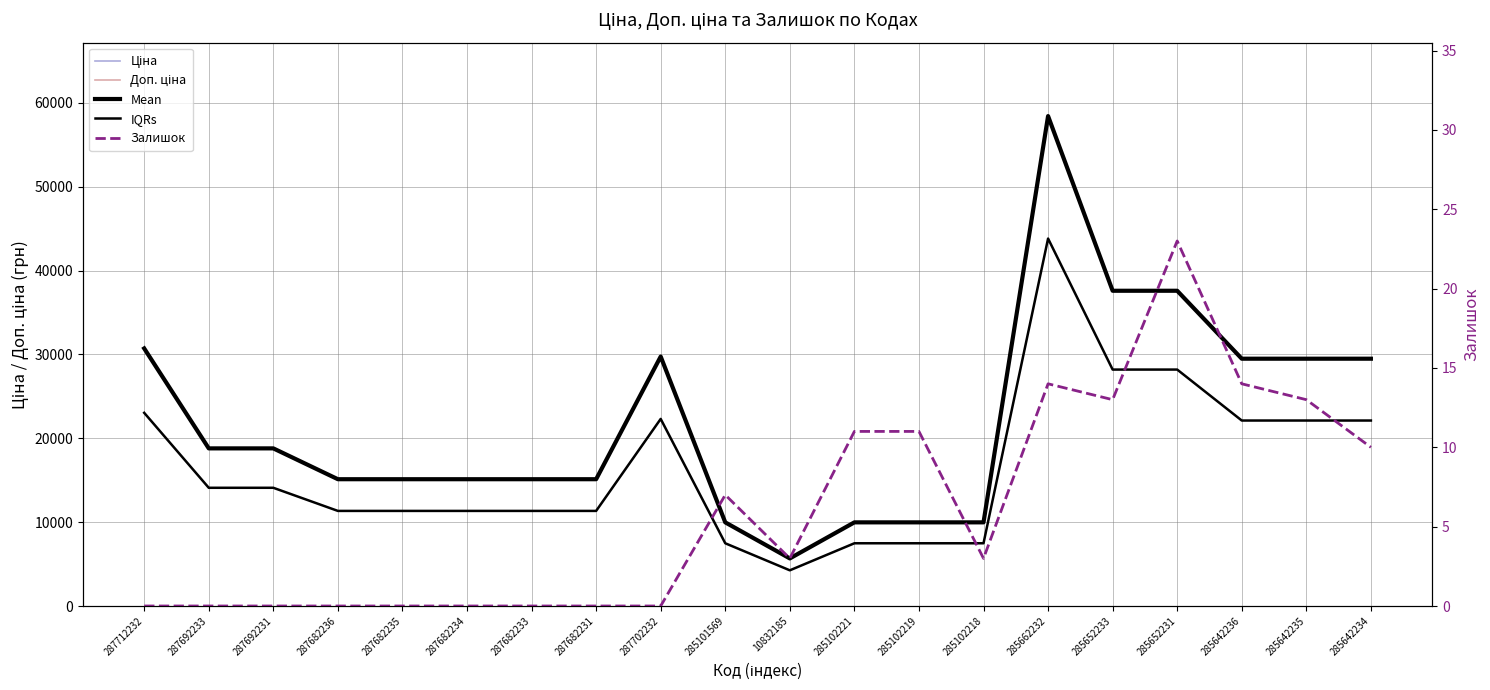

Which series has the largest total across all categories?

Ціна